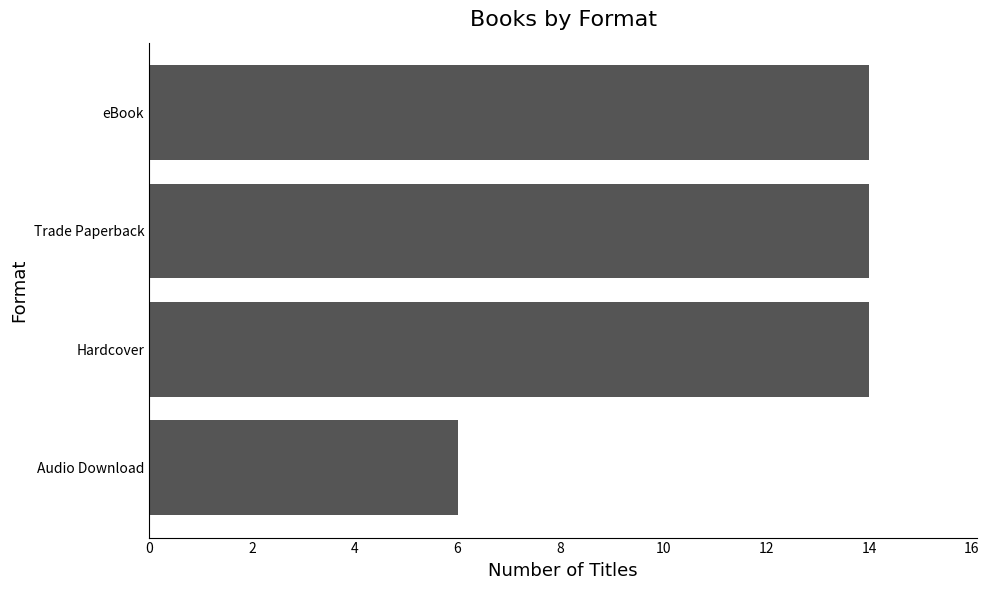

Reading top to bottom, transcribe all the data shown in this chart.

14	14	14	6